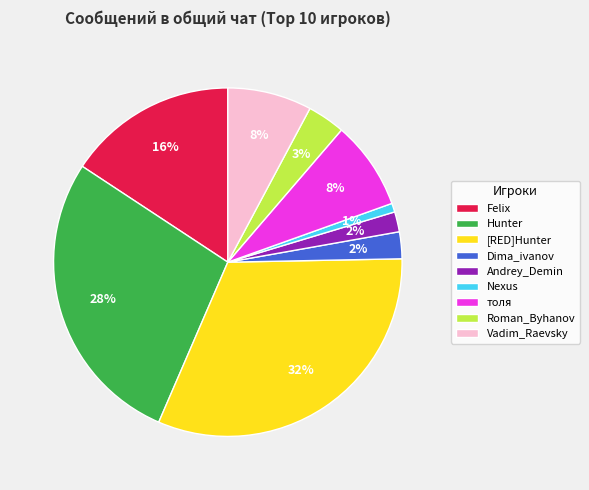

Which has a higher value, Nexus or Andrey_Demin?

Andrey_Demin